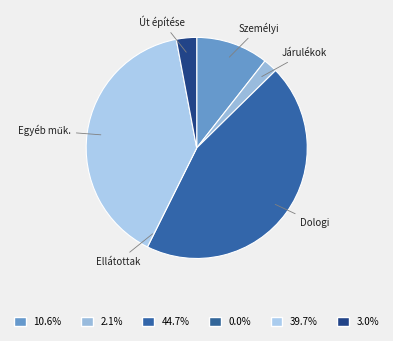

What is the largest slice in the pie chart?

Dologi kiadások